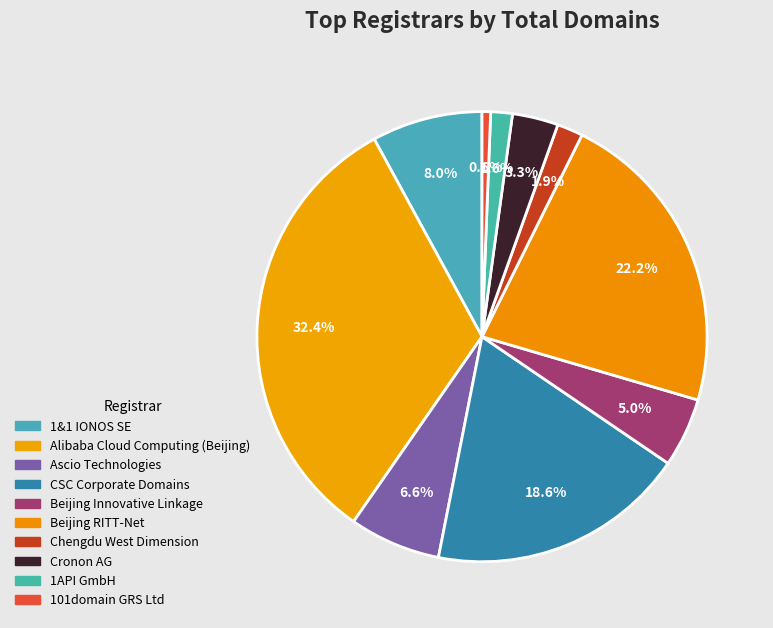

Count the number of slices in the pie.

10